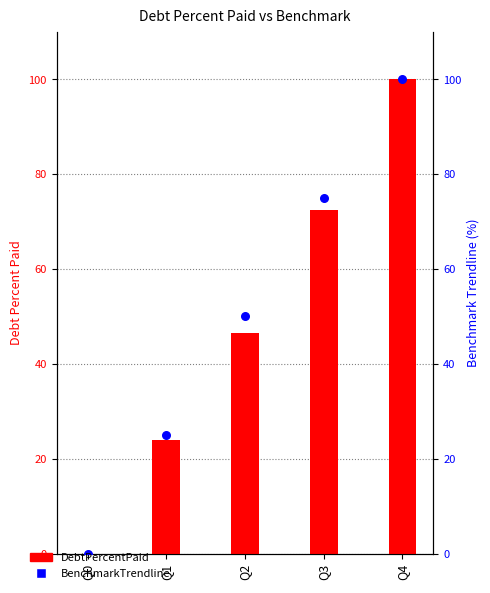

Is the value of BenchmarkTrendline at Q3 greater than the value of DebtPercentPaid at Q2?

Yes